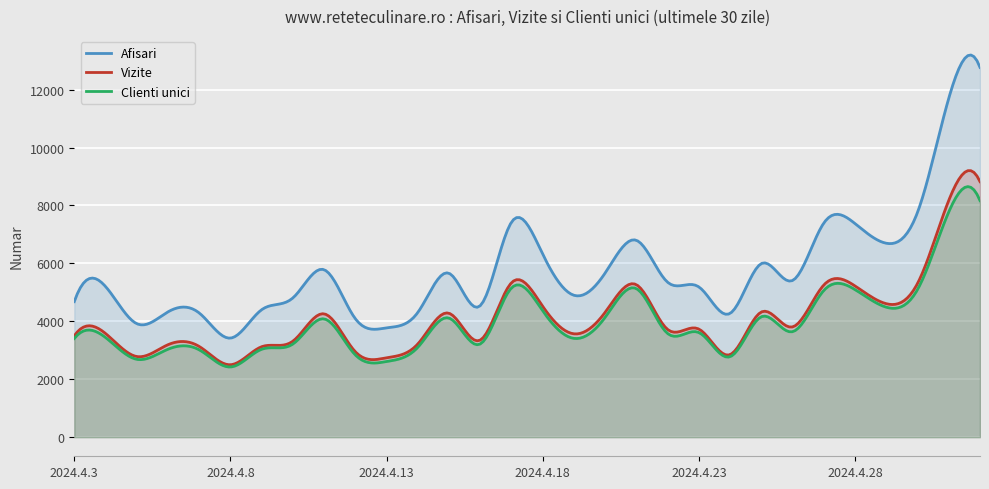

At which category does Afisari reach its first local peak?

2024.4.4